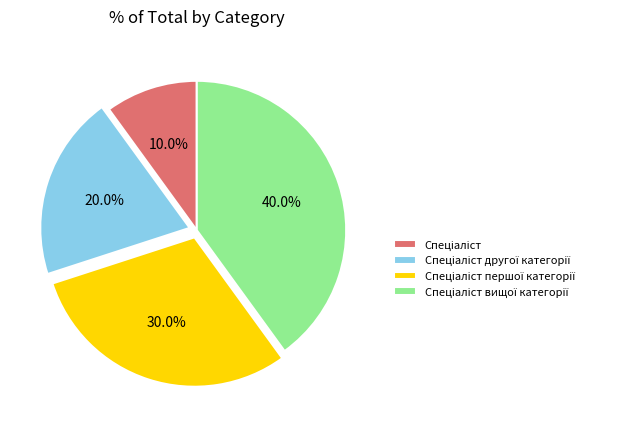

Is there any slice that represents more than half of the pie?

No